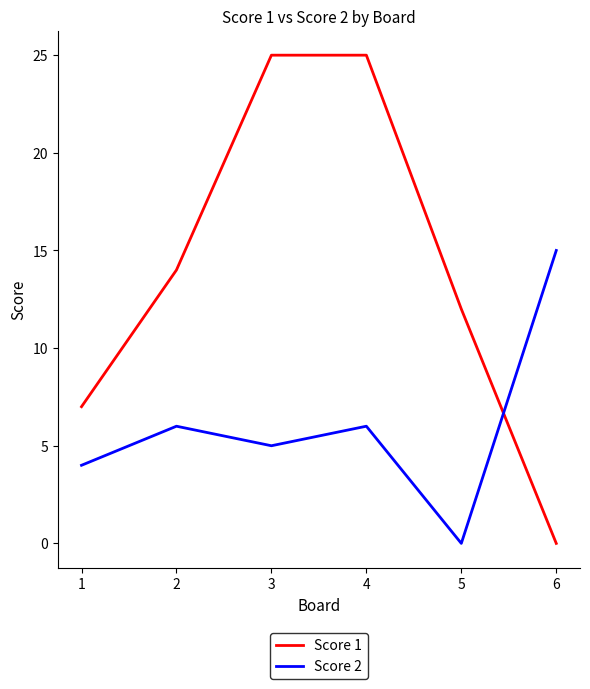

Is the value of Score 2 at 2 greater than the value of Score 1 at 2?

No